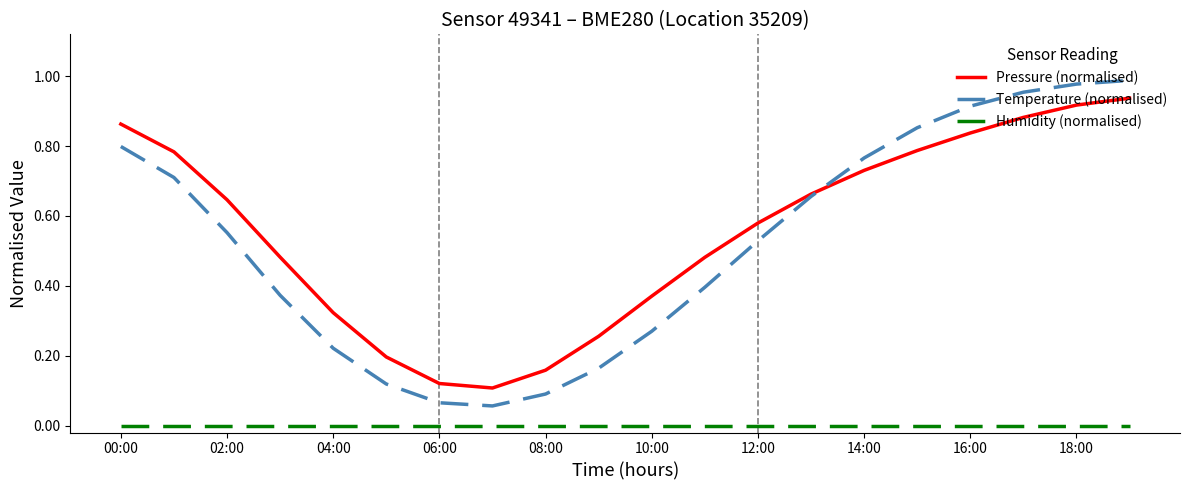

Which series has the largest range (max minus min)?

Temperature (normalised)